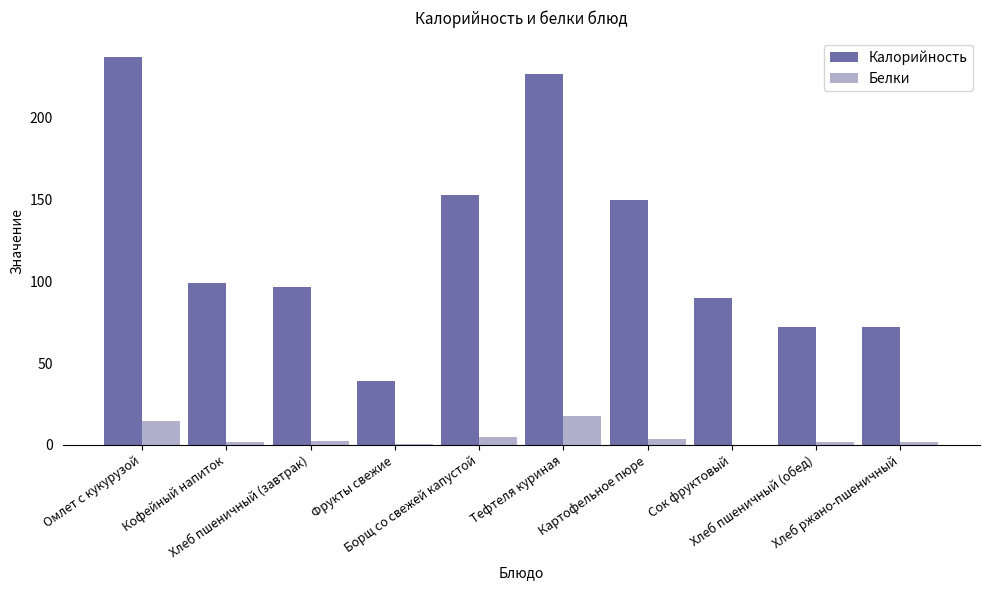

The value of Белки at Борщ со свежей капустой is 5.1. True or false?

True